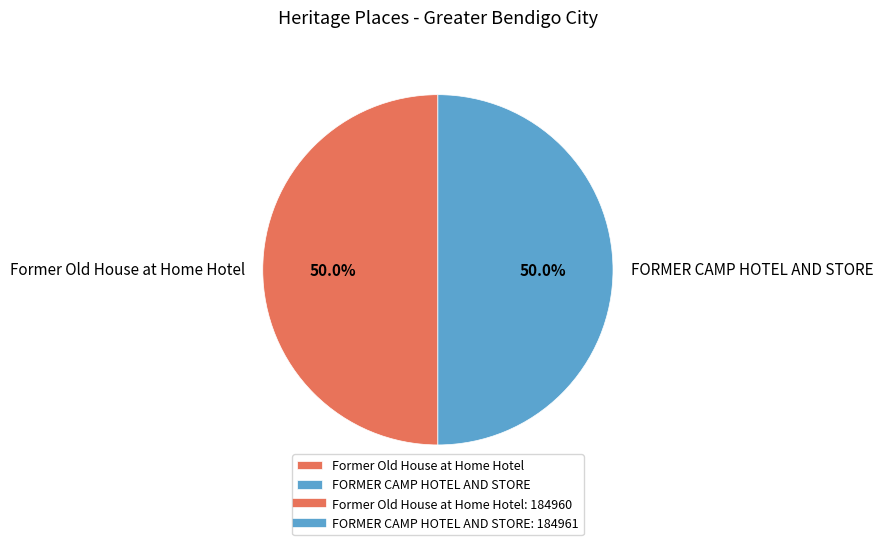

How many slices are in this pie chart?

2